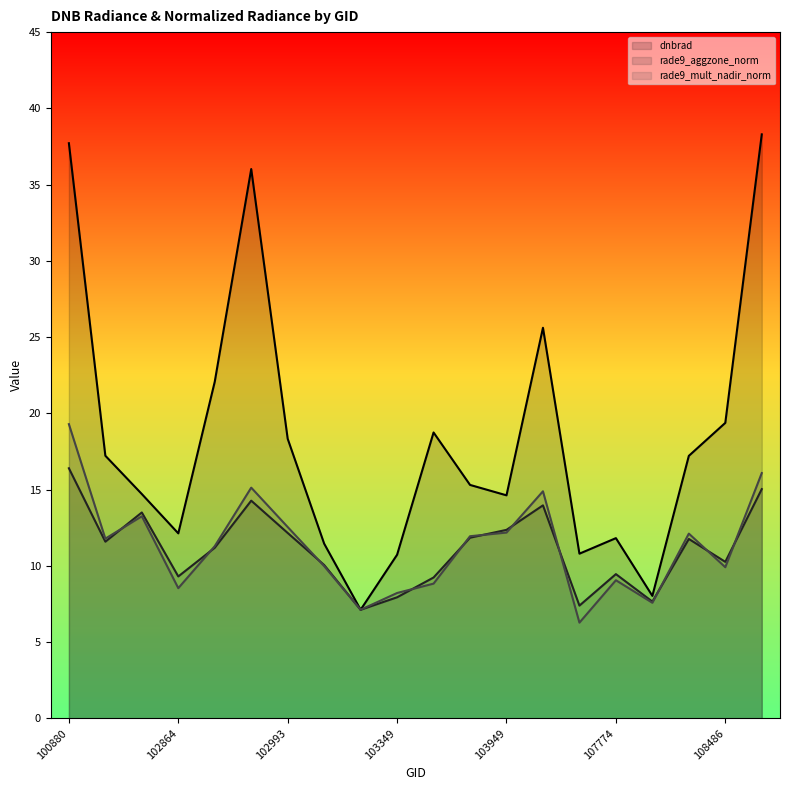

Does the chart have visible grid lines?

No